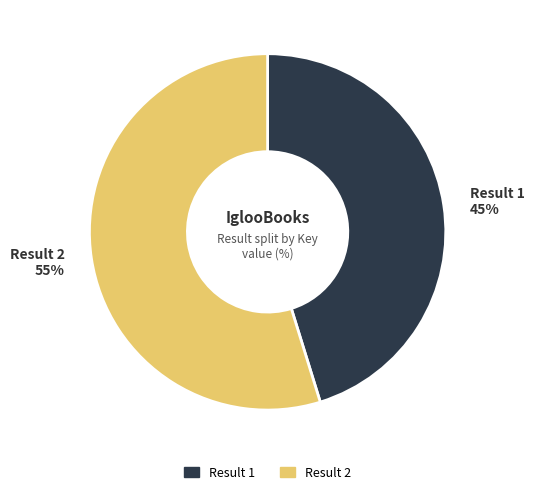

What is the largest slice in the pie chart?

Result 2